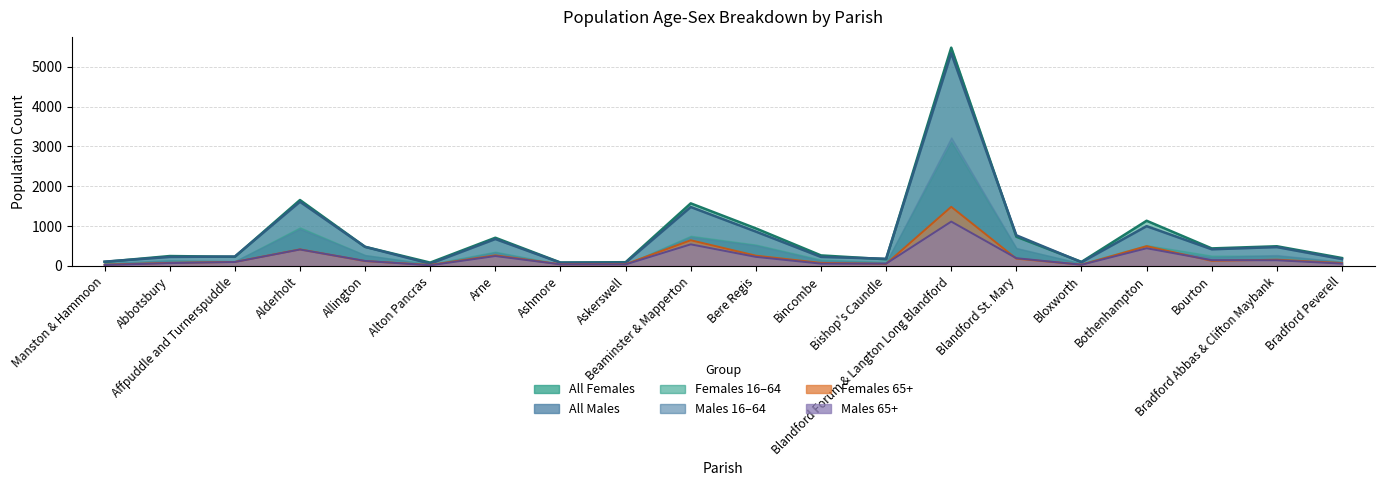

True or false: Males 65+ and All Males cross at least once.

False